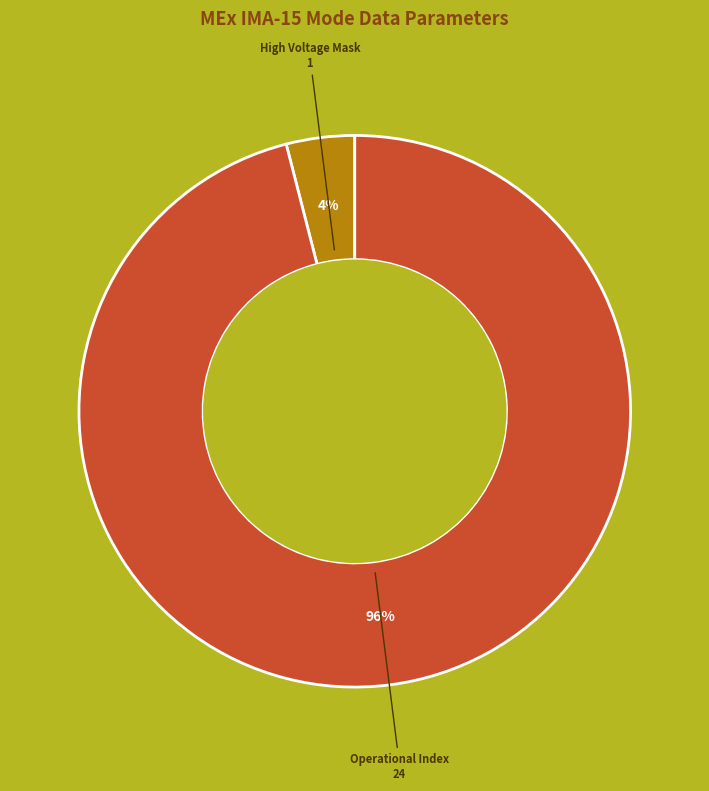

Is there a majority slice in this chart?

Yes